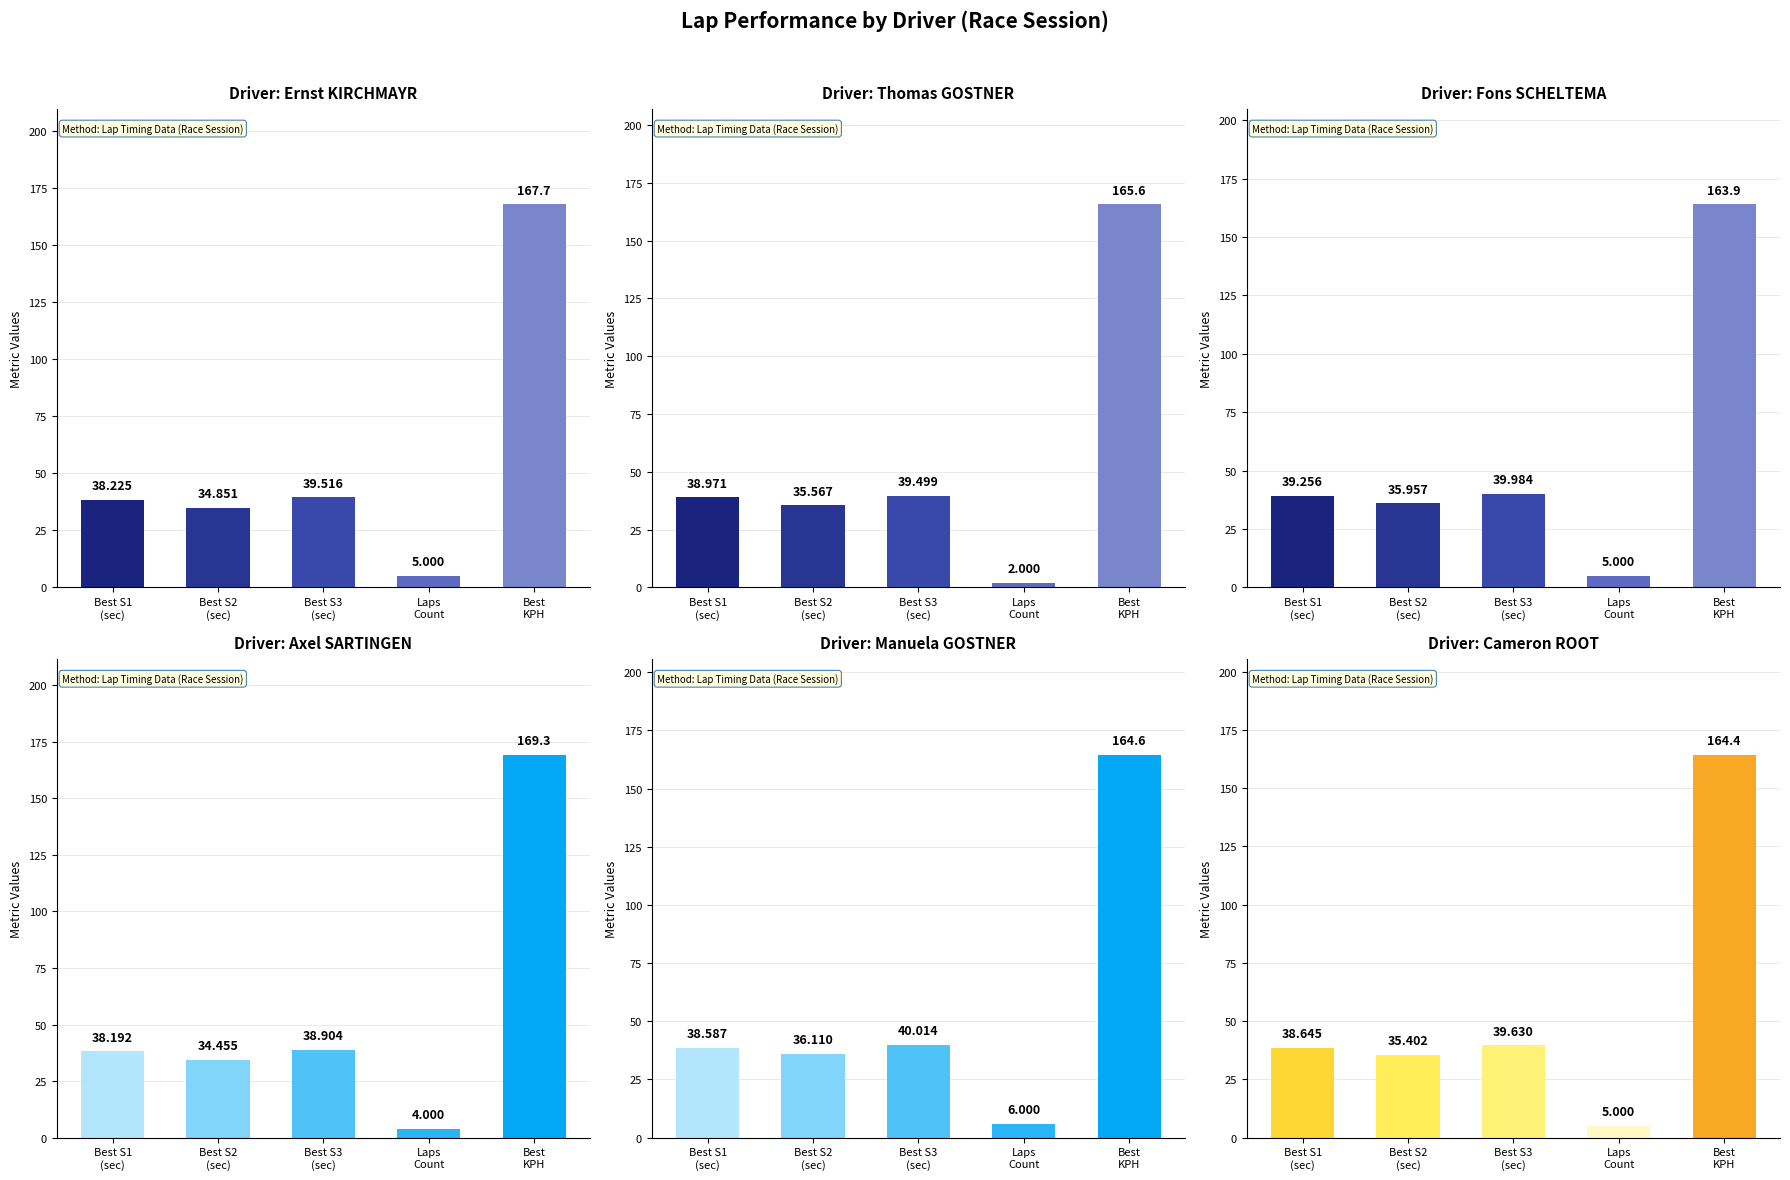

Reading left to right, transcribe all the data shown in this chart.

Ernst KIRCHMAYR: 38.2	34.9	39.5	5.0	167.7
Thomas GOSTNER: 39.0	35.6	39.5	2.0	165.6
Fons SCHELTEMA: 39.3	36.0	40.0	5.0	163.9
Axel SARTINGEN: 38.2	34.5	38.9	4.0	169.3
Manuela GOSTNER: 38.6	36.1	40.0	6.0	164.6
Cameron ROOT: 38.6	35.4	39.6	5.0	164.4